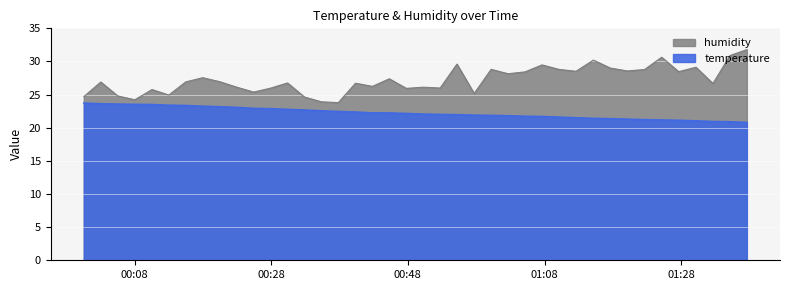

Reading right to left, extract all data points from this chart.

temperature: 20.8	20.9	20.9	21.0	21.1	21.2	21.2	21.3	21.4	21.4	21.5	21.6	21.7	21.7	21.8	21.9	21.9	22.0	22.0	22.1	22.1	22.2	22.2	22.4	22.4	22.6	22.7	22.8	22.9	22.9	23.1	23.2	23.2	23.4	23.4	23.5	23.5	23.6	23.6	23.7
humidity: 31.8	30.9	26.7	29.1	28.5	30.6	28.8	28.6	29.0	30.2	28.5	28.8	29.5	28.4	28.1	28.8	25.2	29.6	26.0	26.1	25.9	27.4	26.2	26.7	23.8	23.9	24.6	26.8	26.0	25.4	26.1	26.9	27.6	26.9	24.9	25.8	24.2	24.8	26.9	24.7